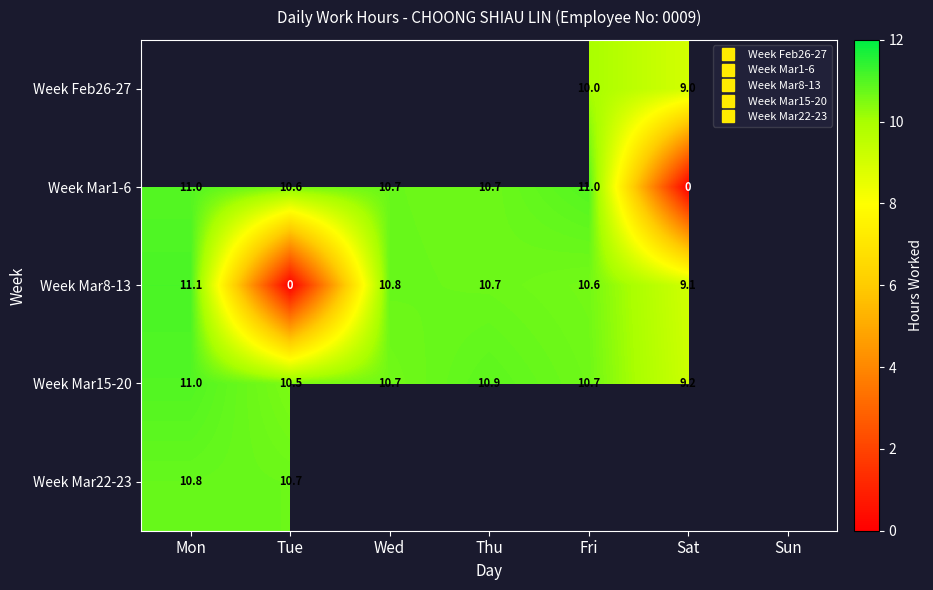

Is it true that Week Mar8-13 equals 11.1 at Mon?

True